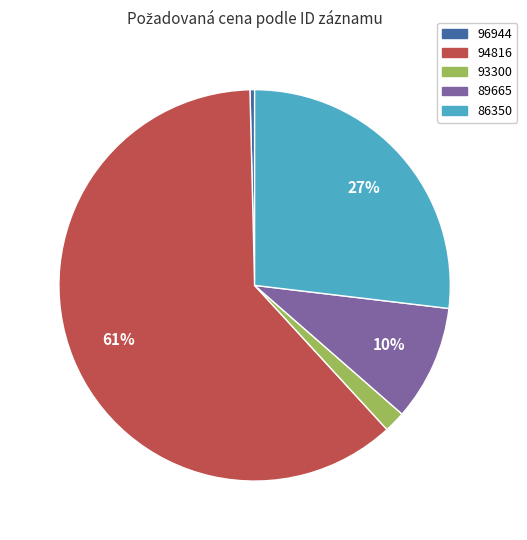

Is the sum of 93300 and 94816 greater than half?

Yes